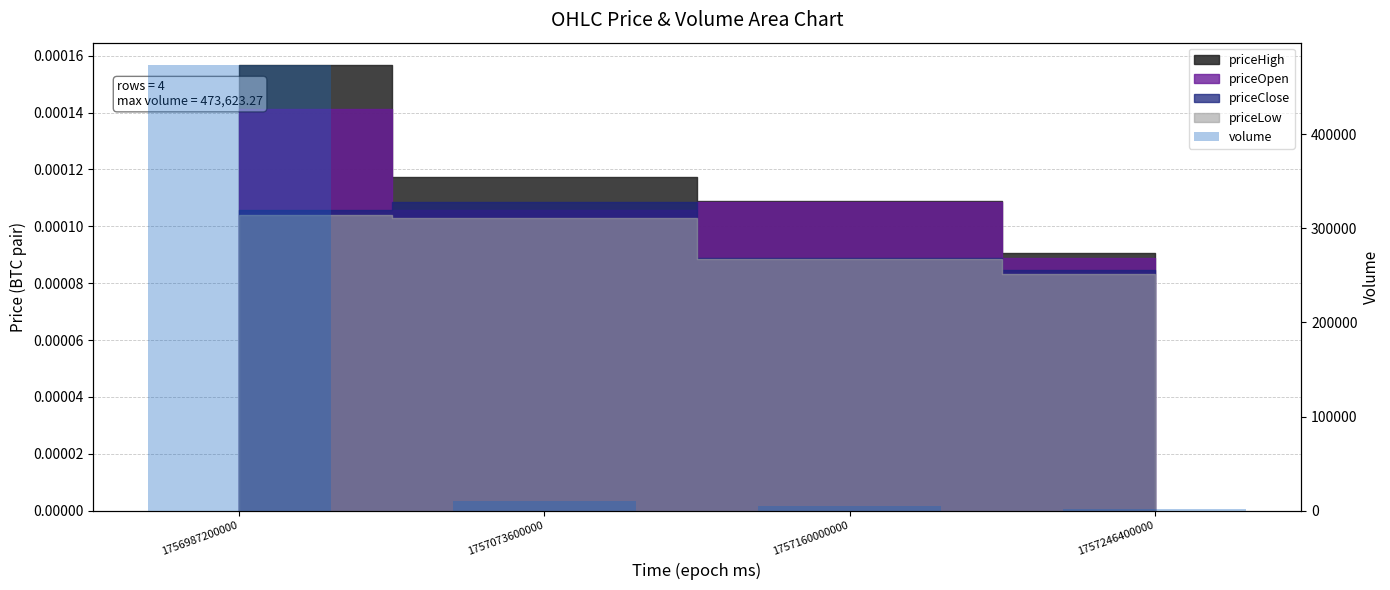

List the labels in order of value, smallest first.

1757246400000, 1757160000000, 1757073600000, 1756987200000